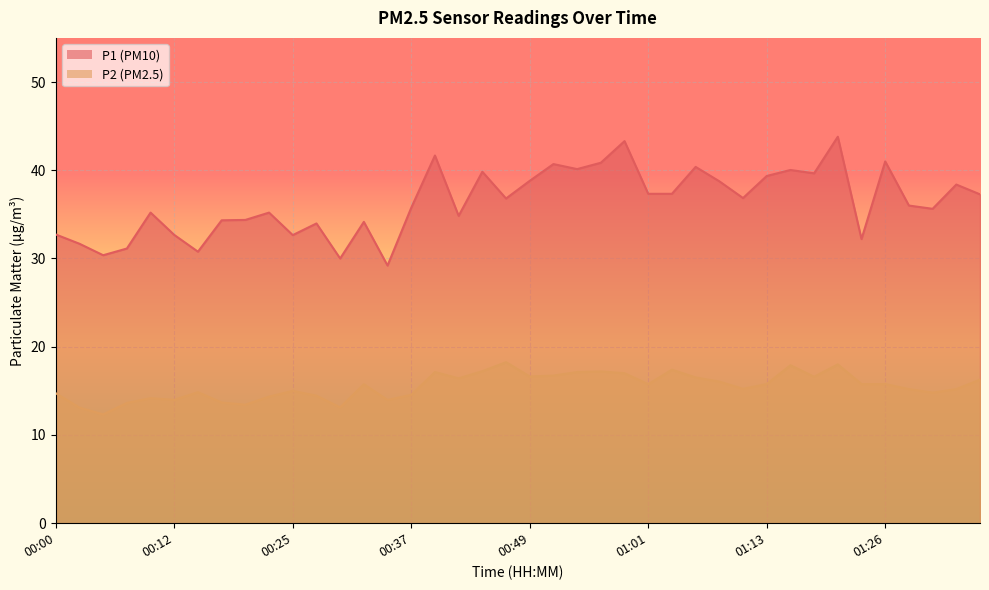

How many series are shown in this chart?

2